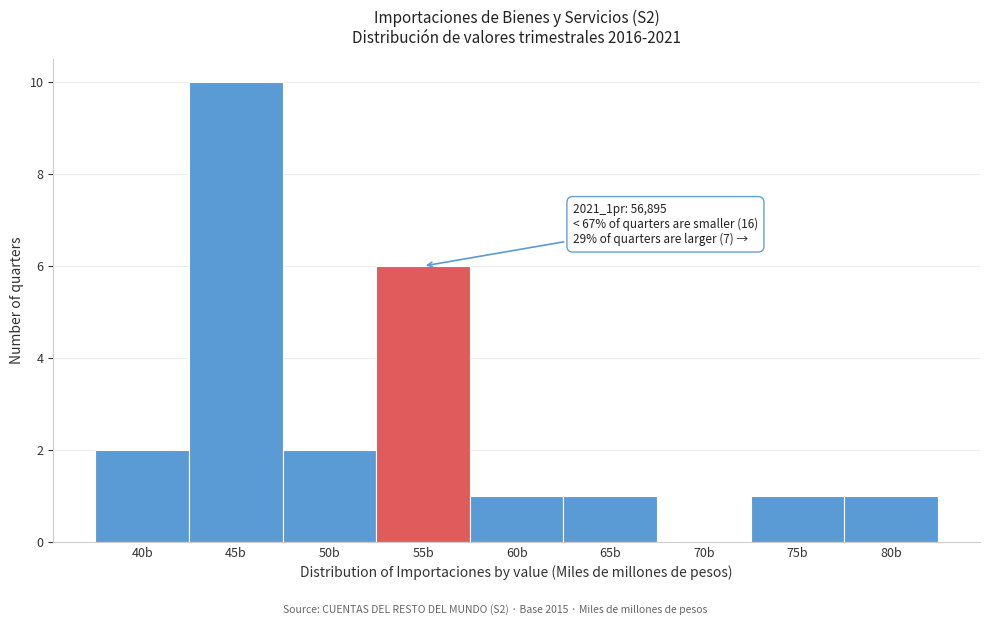

Reading left to right, extract all data points from this chart.

40b=2	45b=10	50b=2	55b=6	60b=1	65b=1	70b=0	75b=1	80b=1